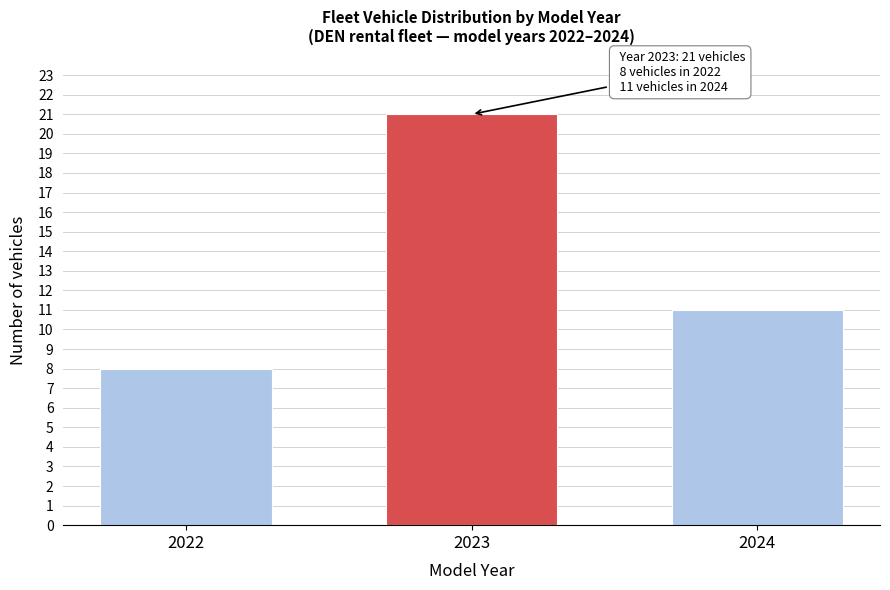

Reading right to left, extract all data points from this chart.

2024=11	2023=21	2022=8